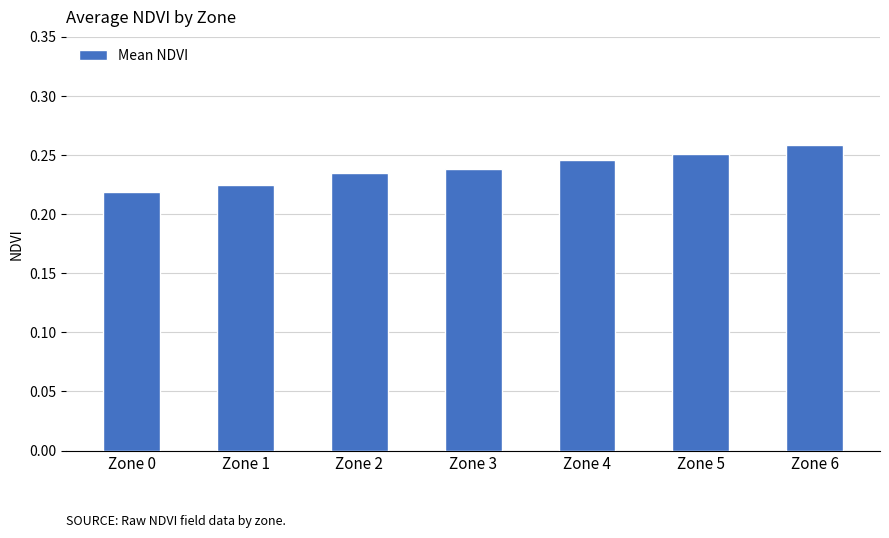

How many values are between 0 and 1?

7